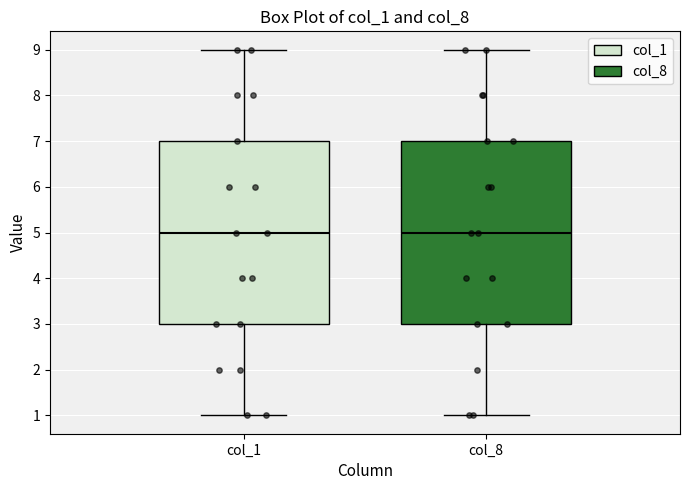

Reading left to right, transcribe this box plot: for each box, give where its median line is, the range the box spans, and where its two whiskers end, as read against the y-axis. The values are not printed on the chart, so give them approximately, as read against the axis.

col_1: median 5, box 3 to 7, whiskers 1 to 9
col_8: median 5, box 3 to 7, whiskers 1 to 9